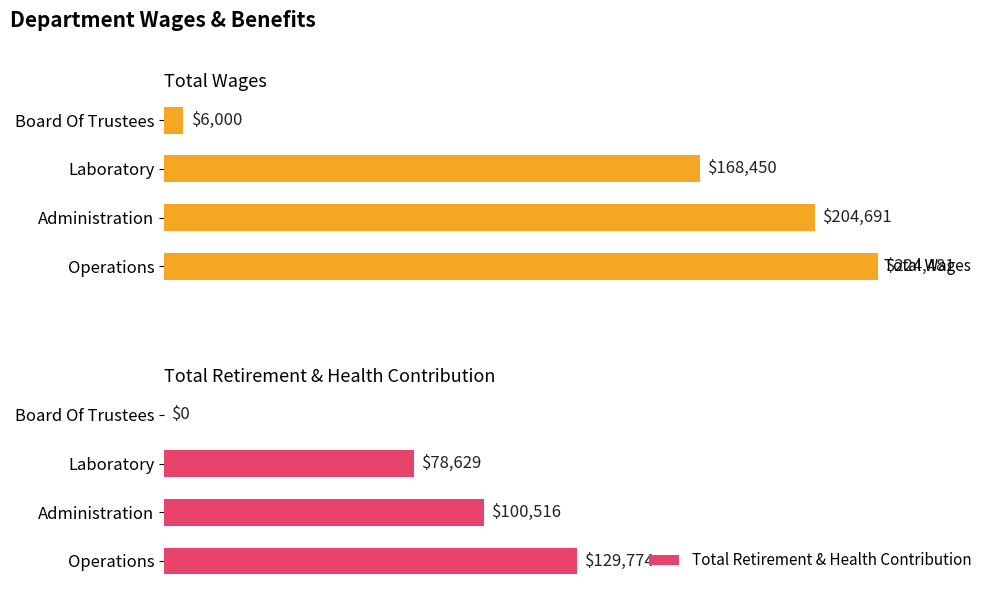

Reading right to left, what are all the values shown in this chart?

Total Wages: 6000	168450	204691	224481
Total Retirement & Health Contribution: 0	78629	100516	129774